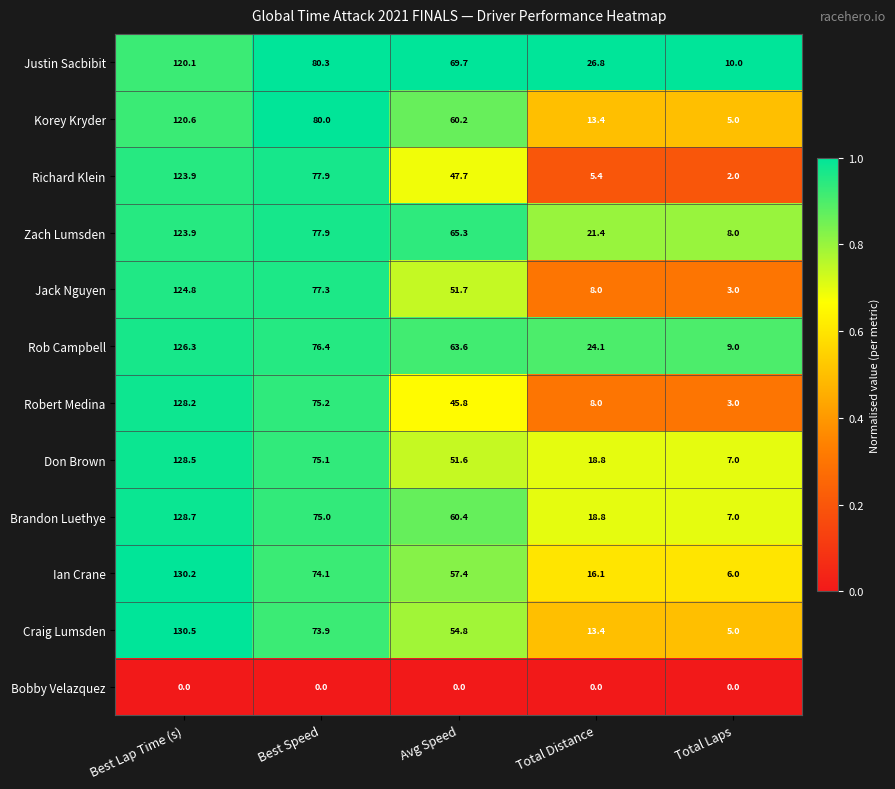

Rank the categories by Richard Klein value from highest to lowest.

Best Lap Time (s), Best Speed, Avg Speed, Total Distance, Total Laps